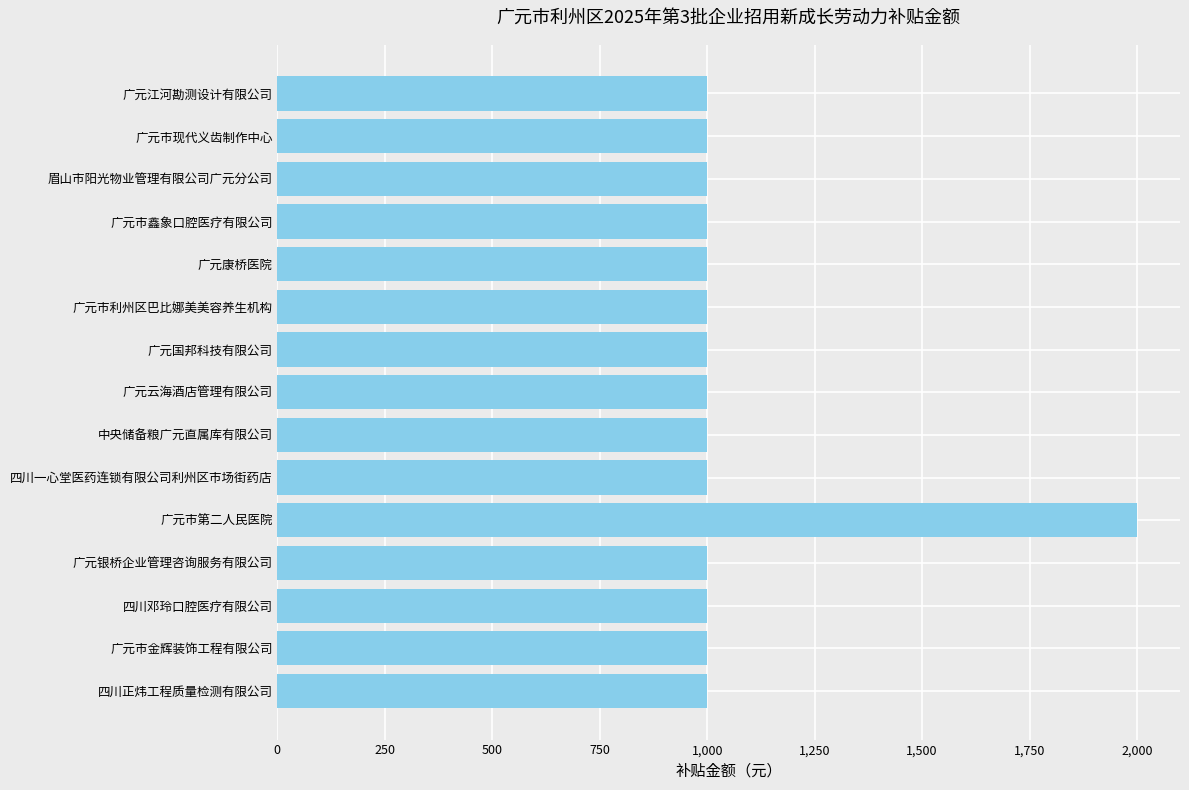

The chart shows a value of 506 at 广元云海酒店管理有限公司. True or false?

False